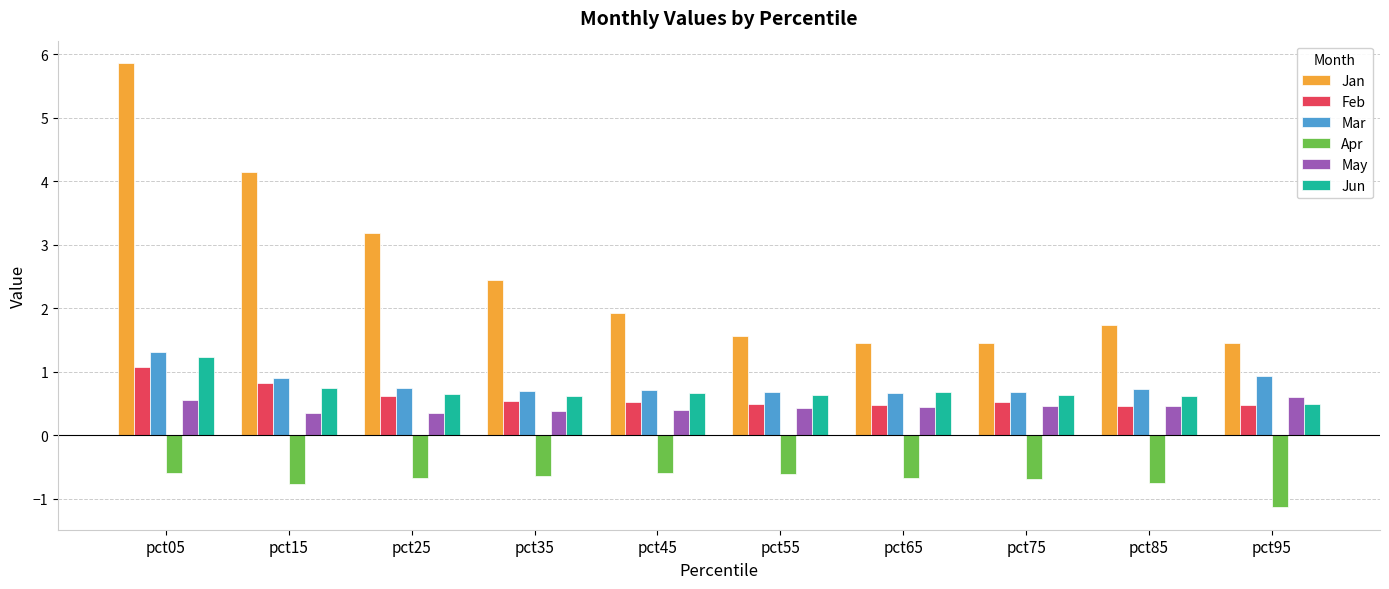

What is the total value across all series at pct95?

2.8